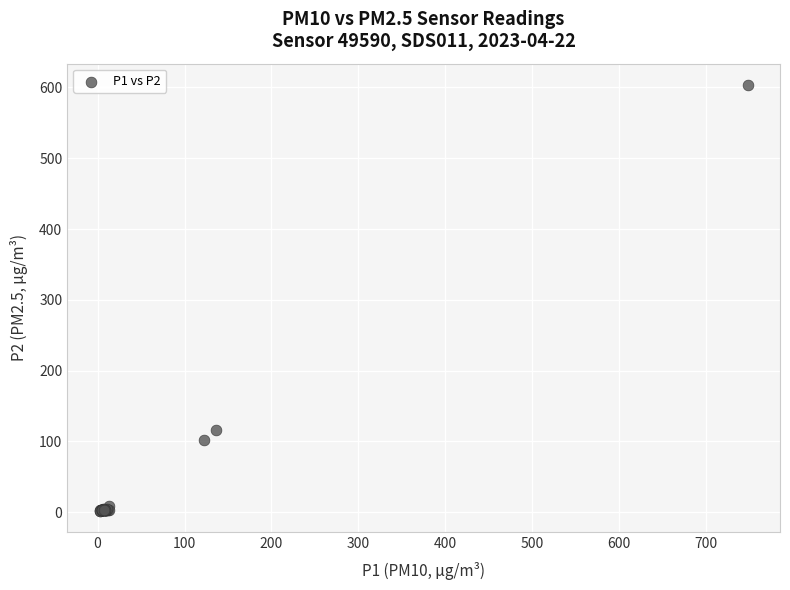

What Y value in the scatter plot is closest to 302?

116.4